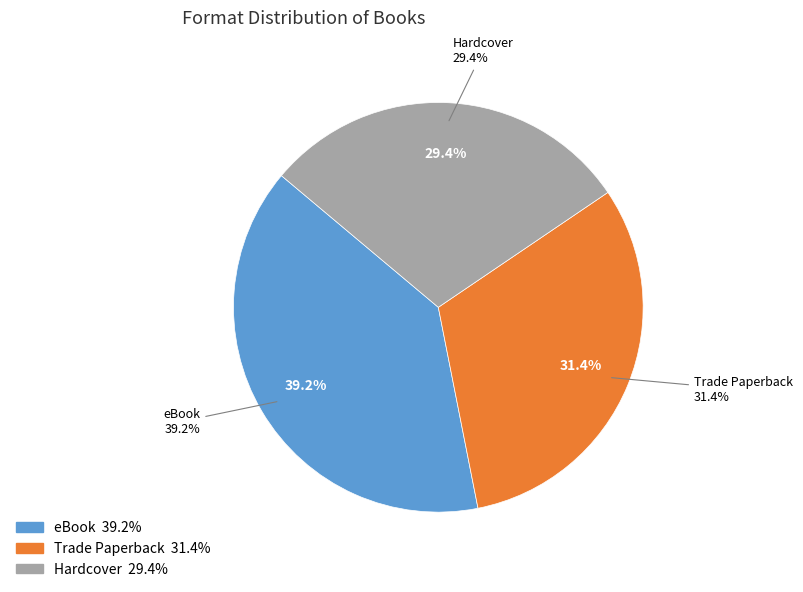

True or false: eBook accounts for 39% of the total.

True